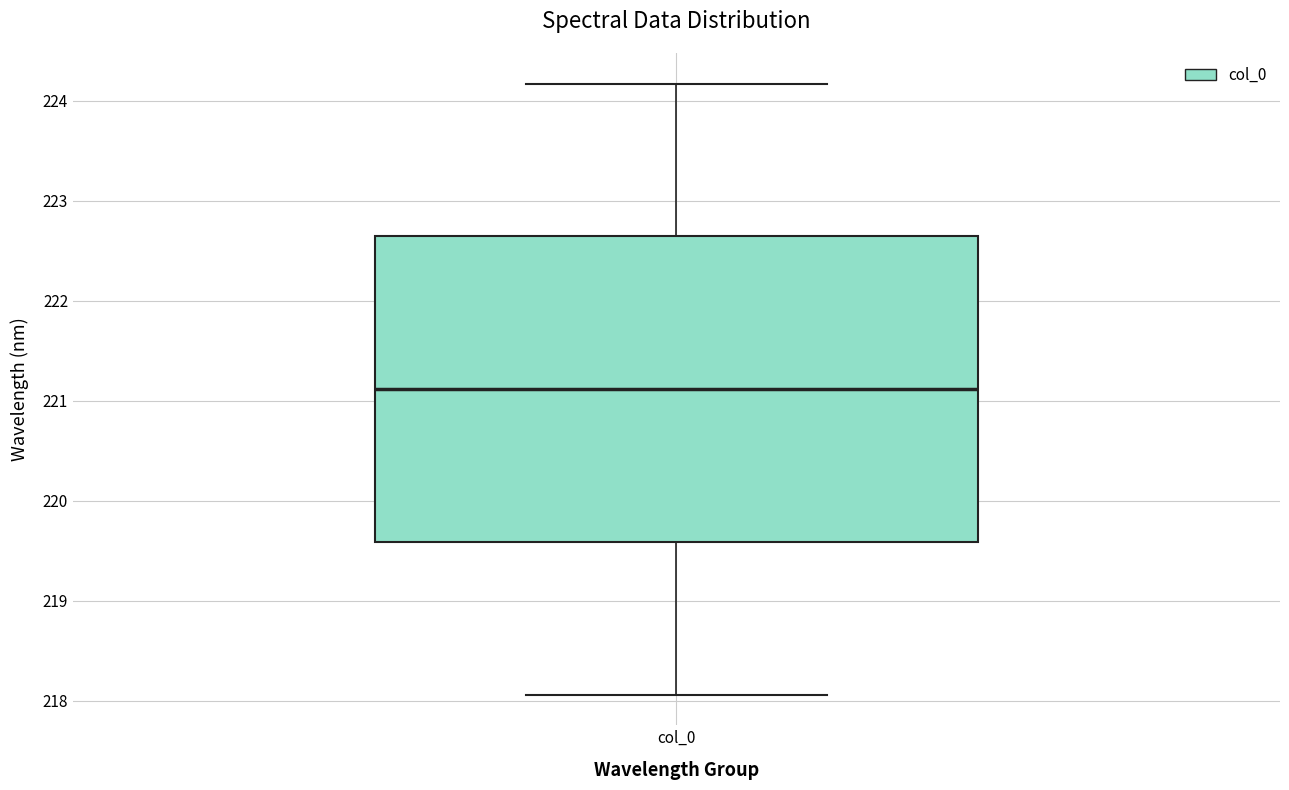

Transcribe this box plot: give where the median line is, the range the box spans, and where the two whiskers end, as read against the y-axis. The values are not printed on the chart, so give them approximately, as read against the axis.

median 221.1, box 219.6 to 222.6, whiskers 218.1 to 224.2